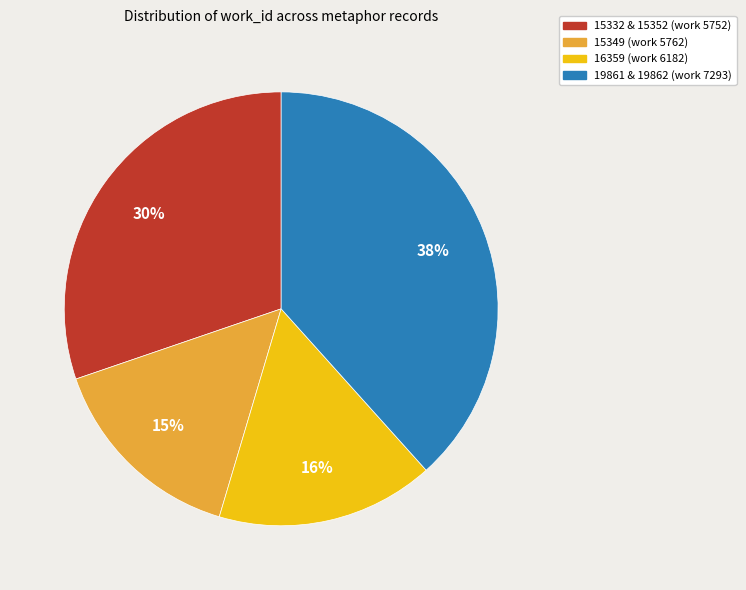

To the nearest percent, what is the difference between the largest and smallest slice percentages?

23%